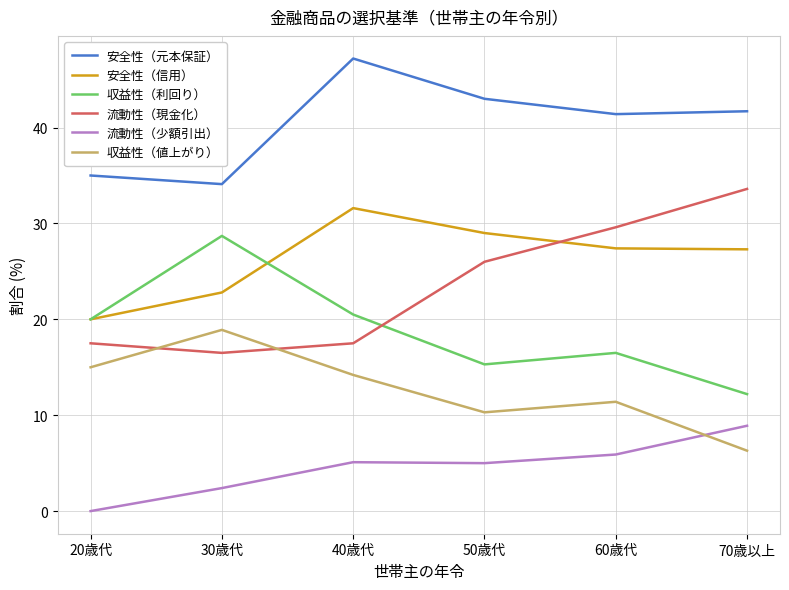

True or false: 収益性（値上がり） has a value of 4.7 at 20歳代.

False